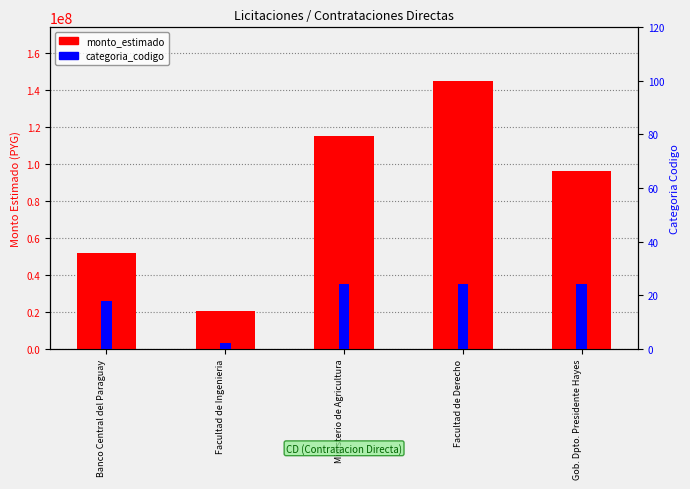

How many distinct data groups are displayed?

2